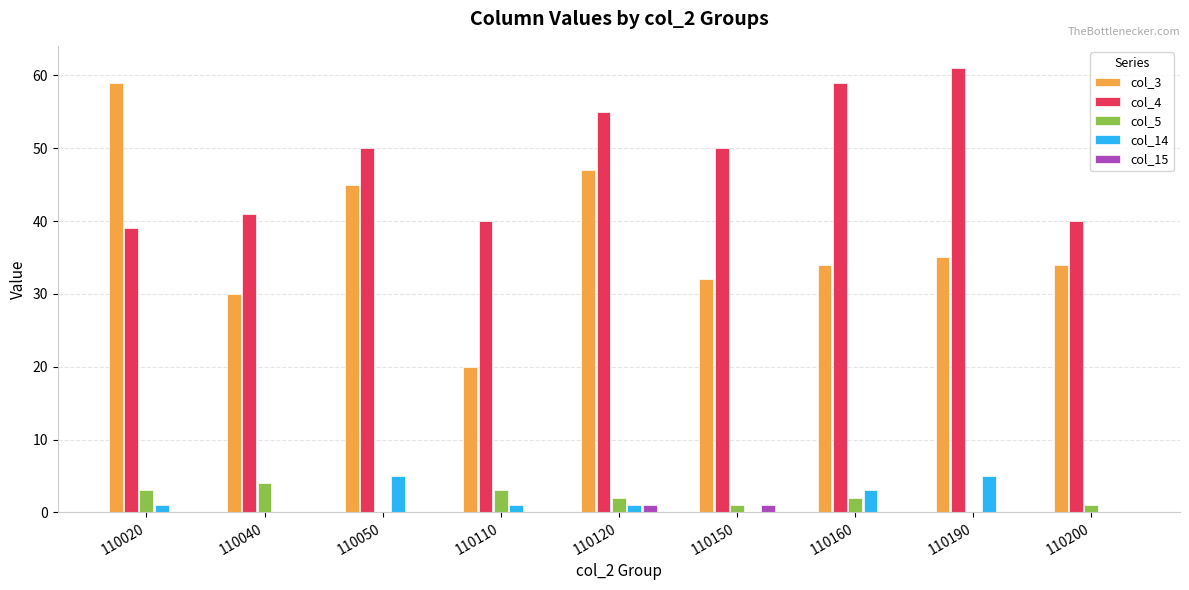

What is the sum of all col_4 values?

435